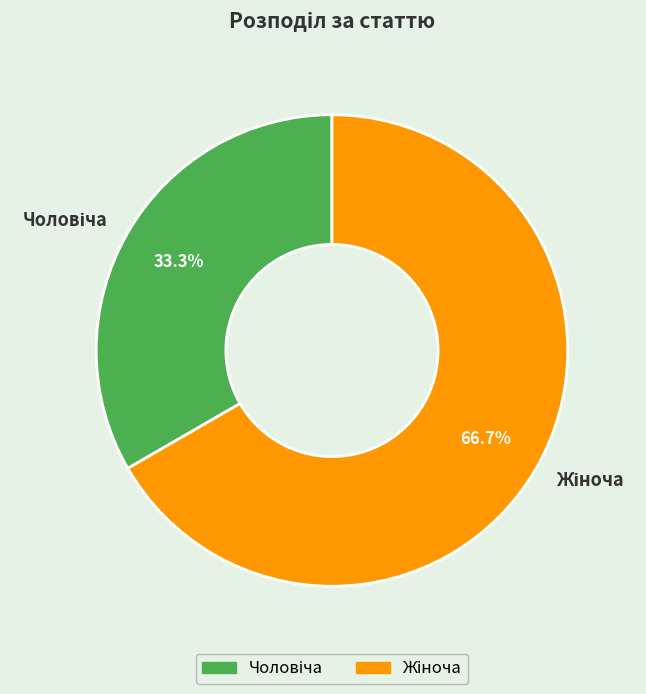

Is there a majority slice in this chart?

Yes